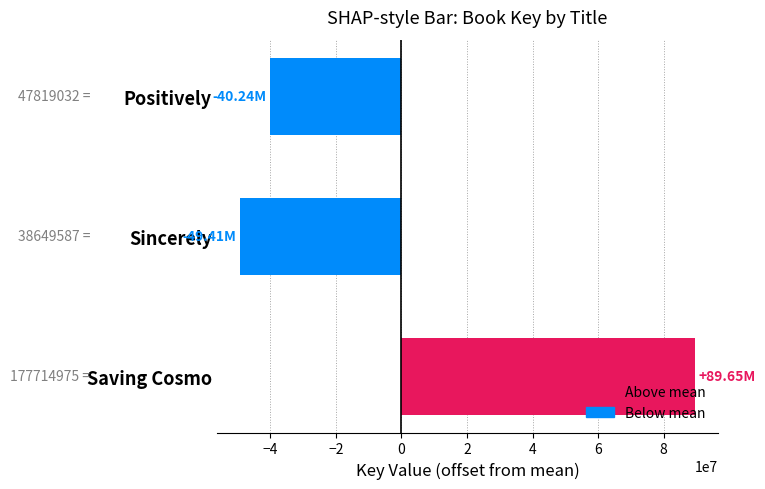

How many values are below -40242166?

1